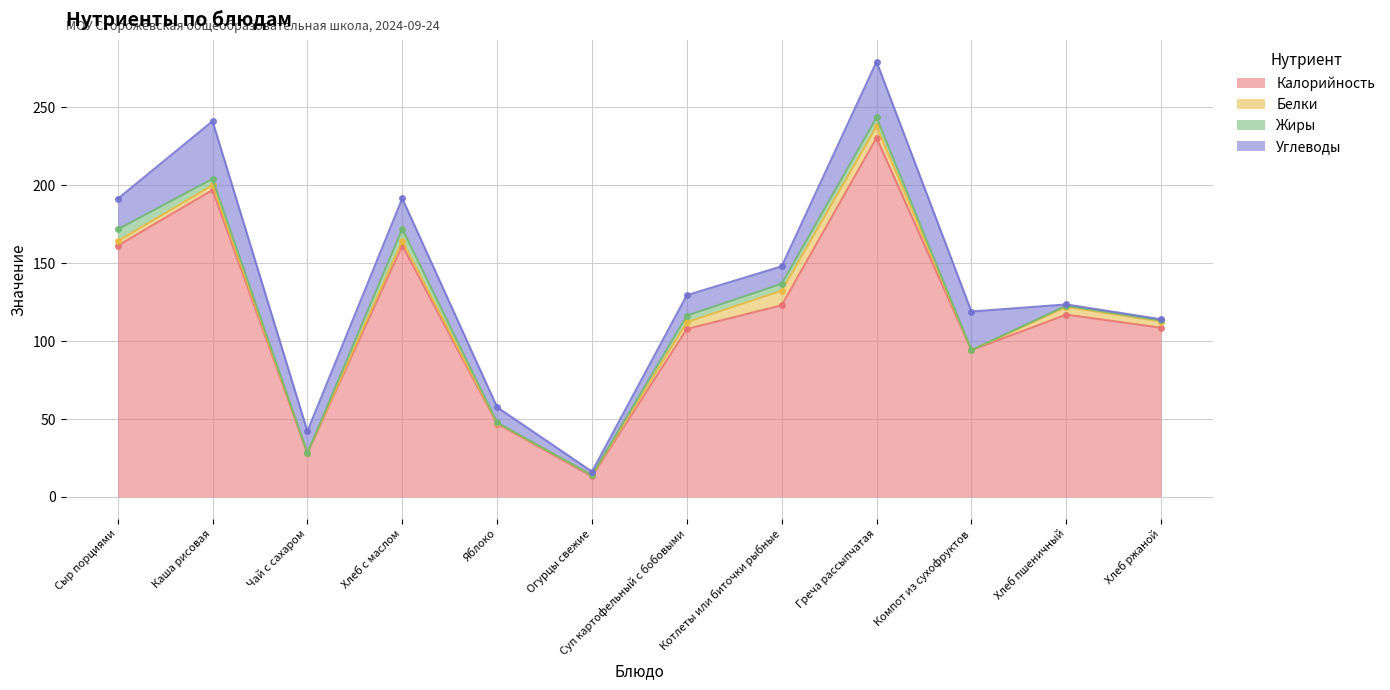

The value of Калорийность at Каша рисовая is 197.0. True or false?

True